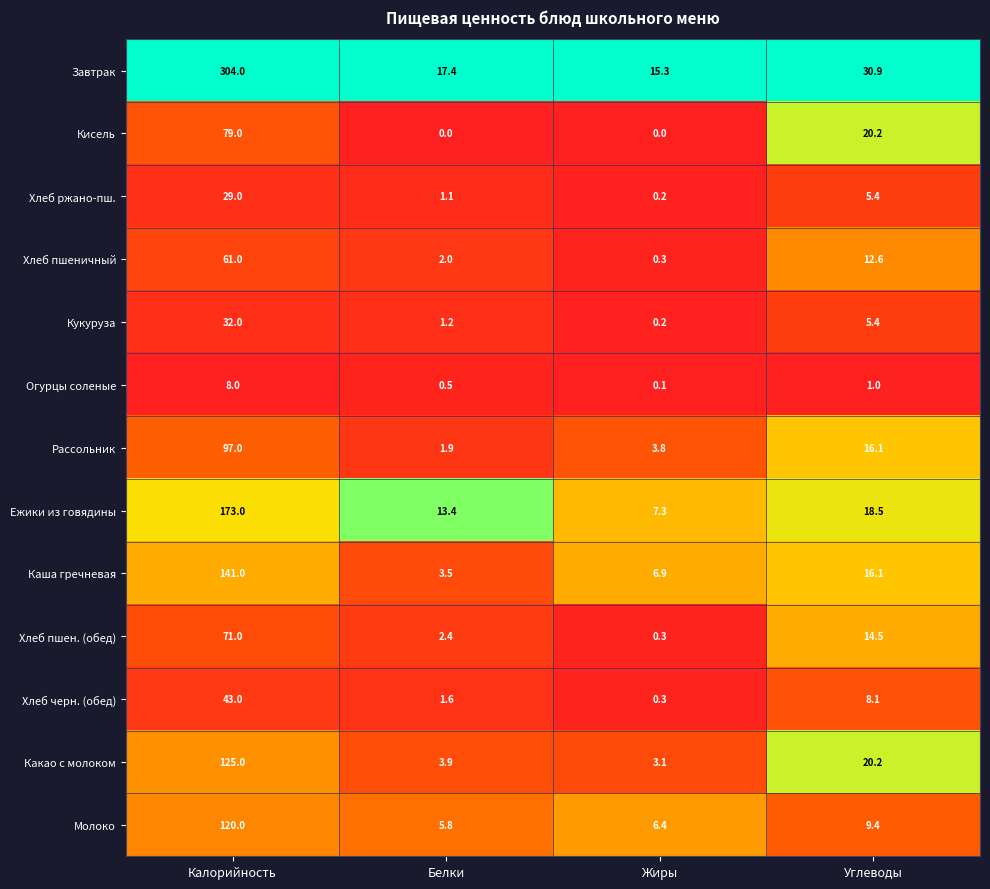

What is the spread (max minus min) of values at Углеводы?

29.9